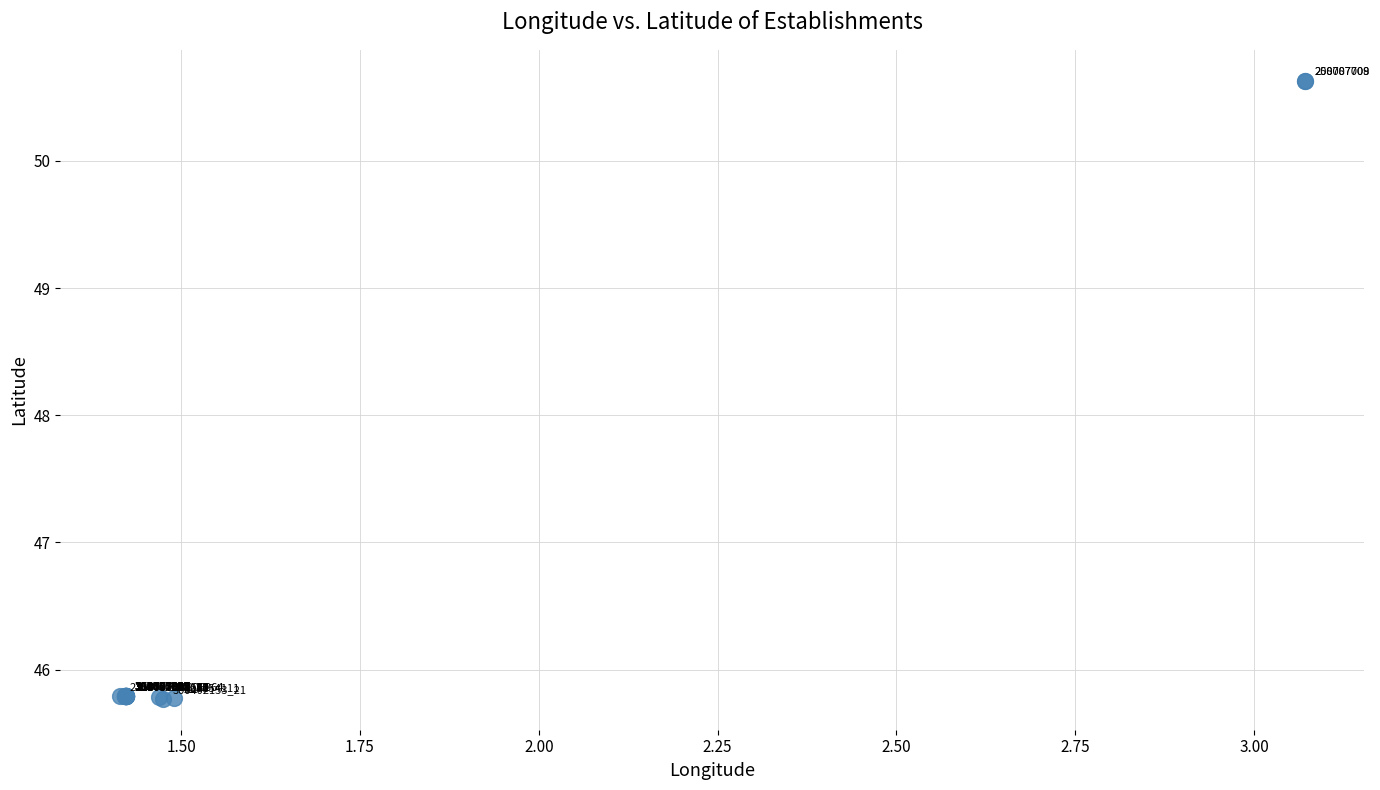

What Y value in the scatter plot is closest to 48?

45.8